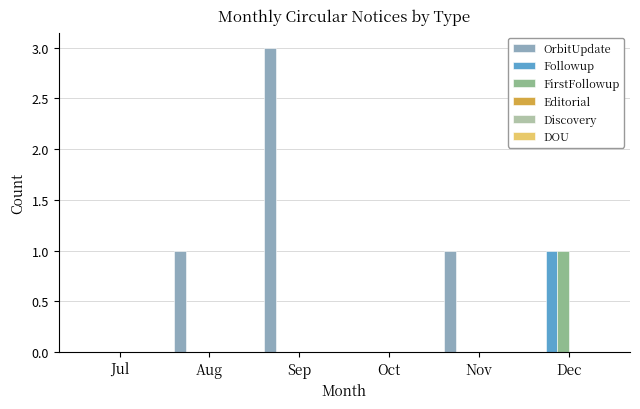

At which category is the sum across all series the highest?

Sep